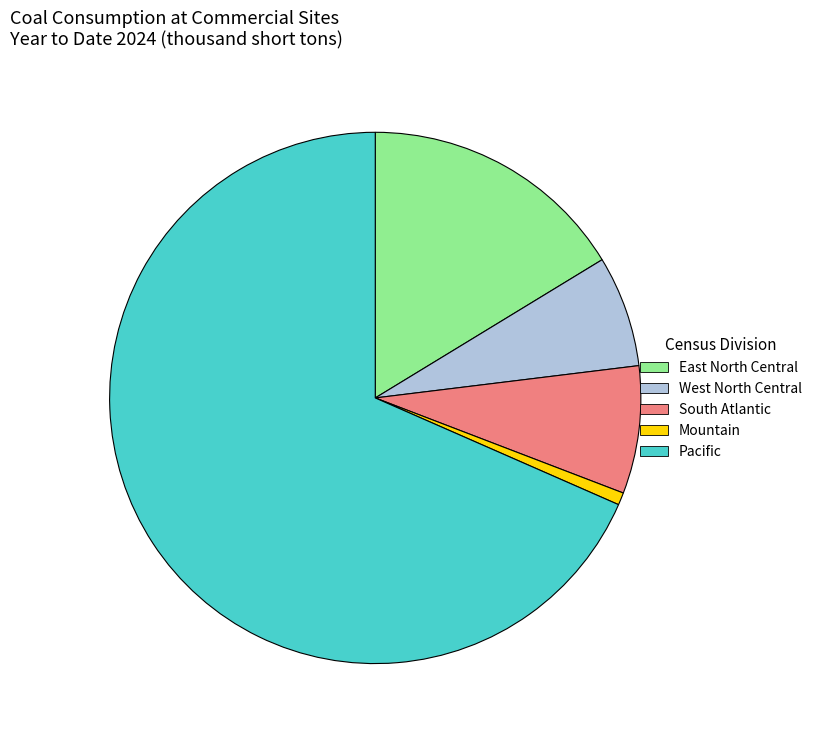

Approximately how many times larger is the value at Pacific compared to East North Central?

4.2